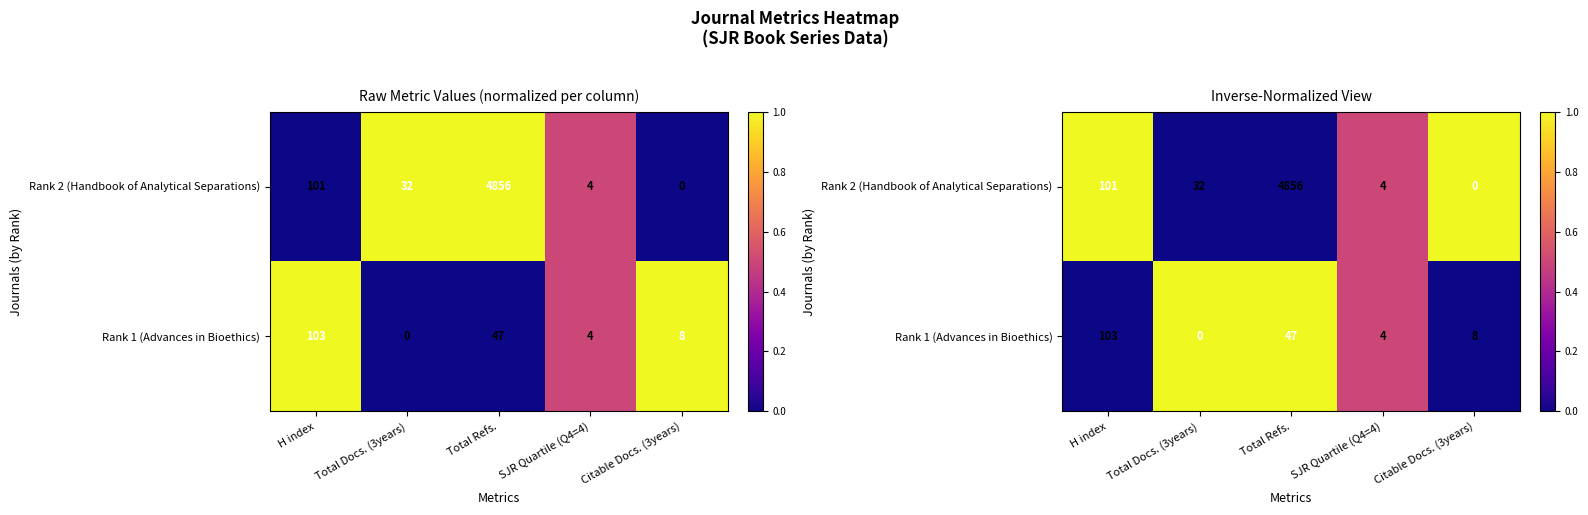

Which series has the widest spread of values?

Rank 2 (Handbook of Analytical Separations)